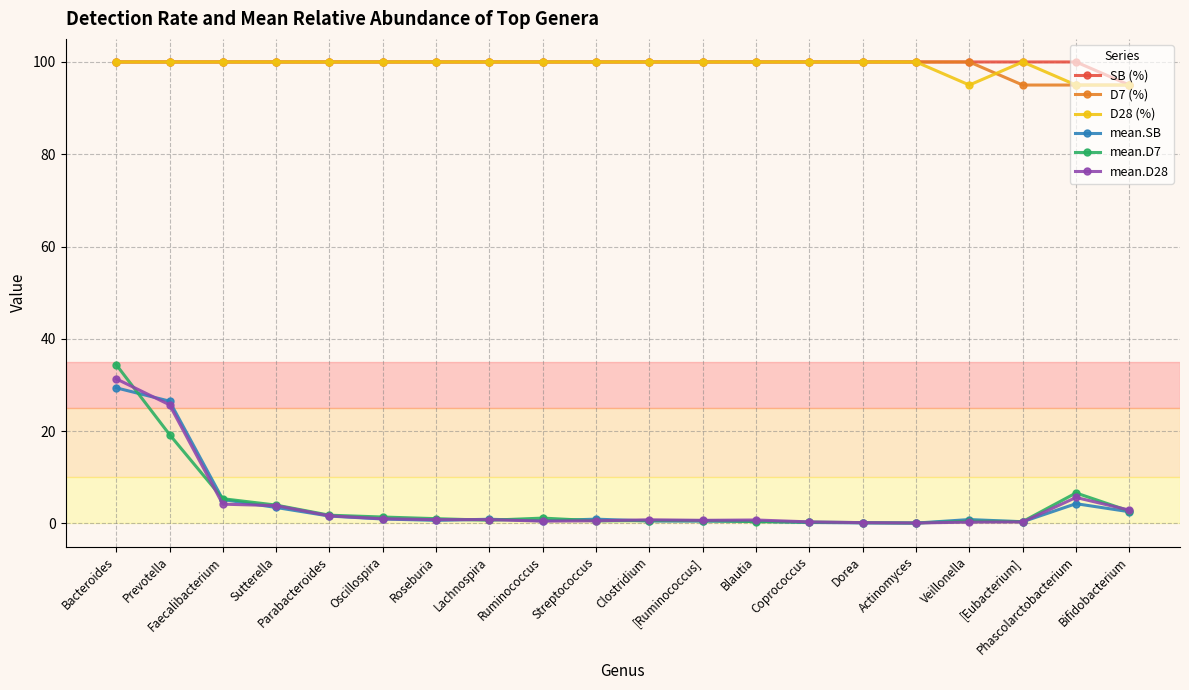

What is the highest value of the D28 (%) series?

100.0